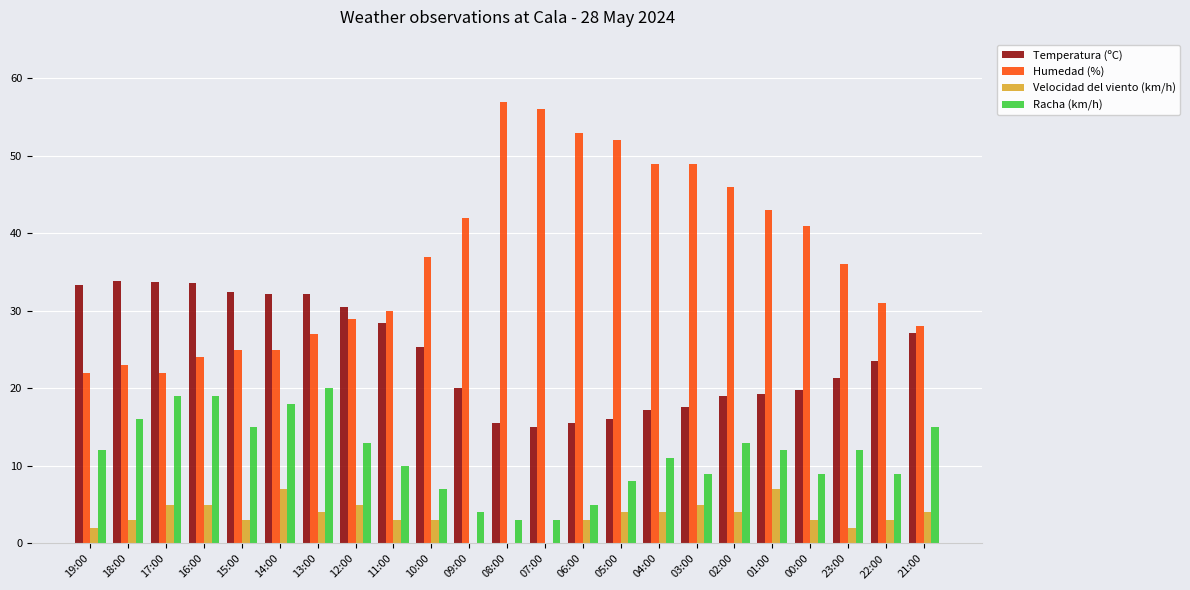

What are all the series names shown in the legend?

Temperatura (ºC), Humedad (%), Velocidad del viento (km/h), Racha (km/h)